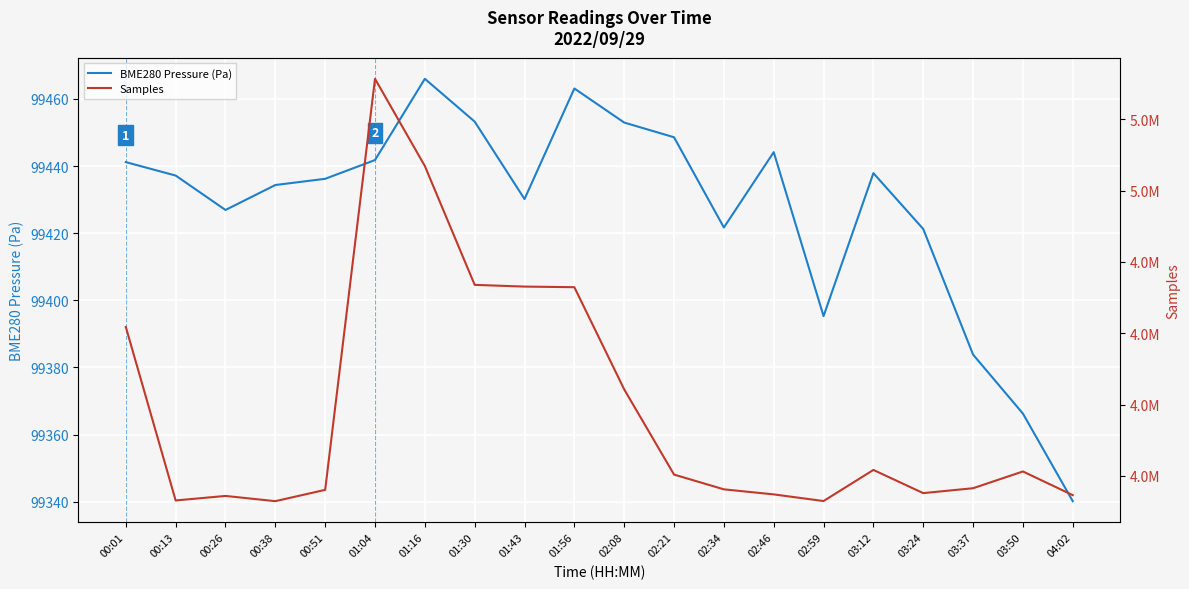

What is the spread (max minus min) of values at 00:51?

4858596.8